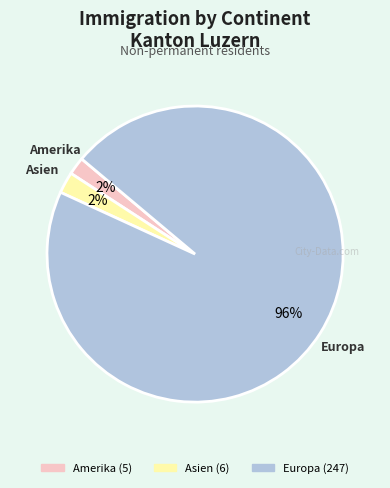

Is there any slice that represents more than half of the pie?

Yes